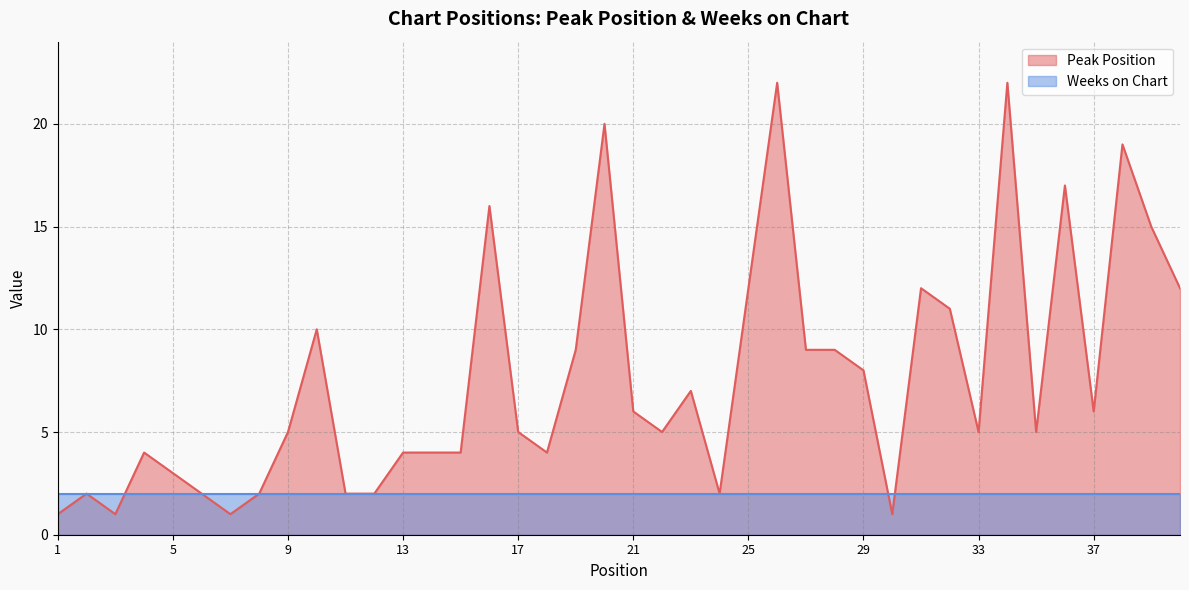

What is the value of the 24th point from the left?

2